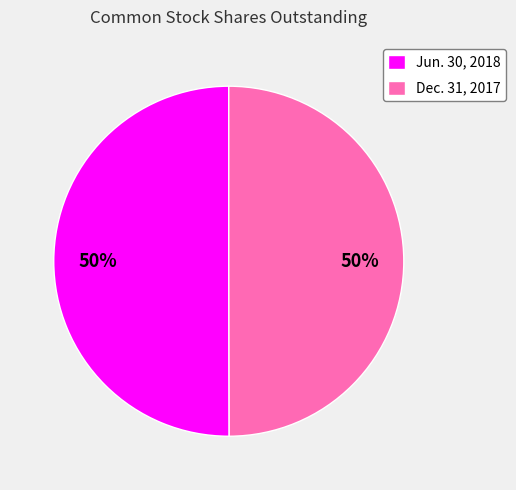

How many slices are in this pie chart?

2